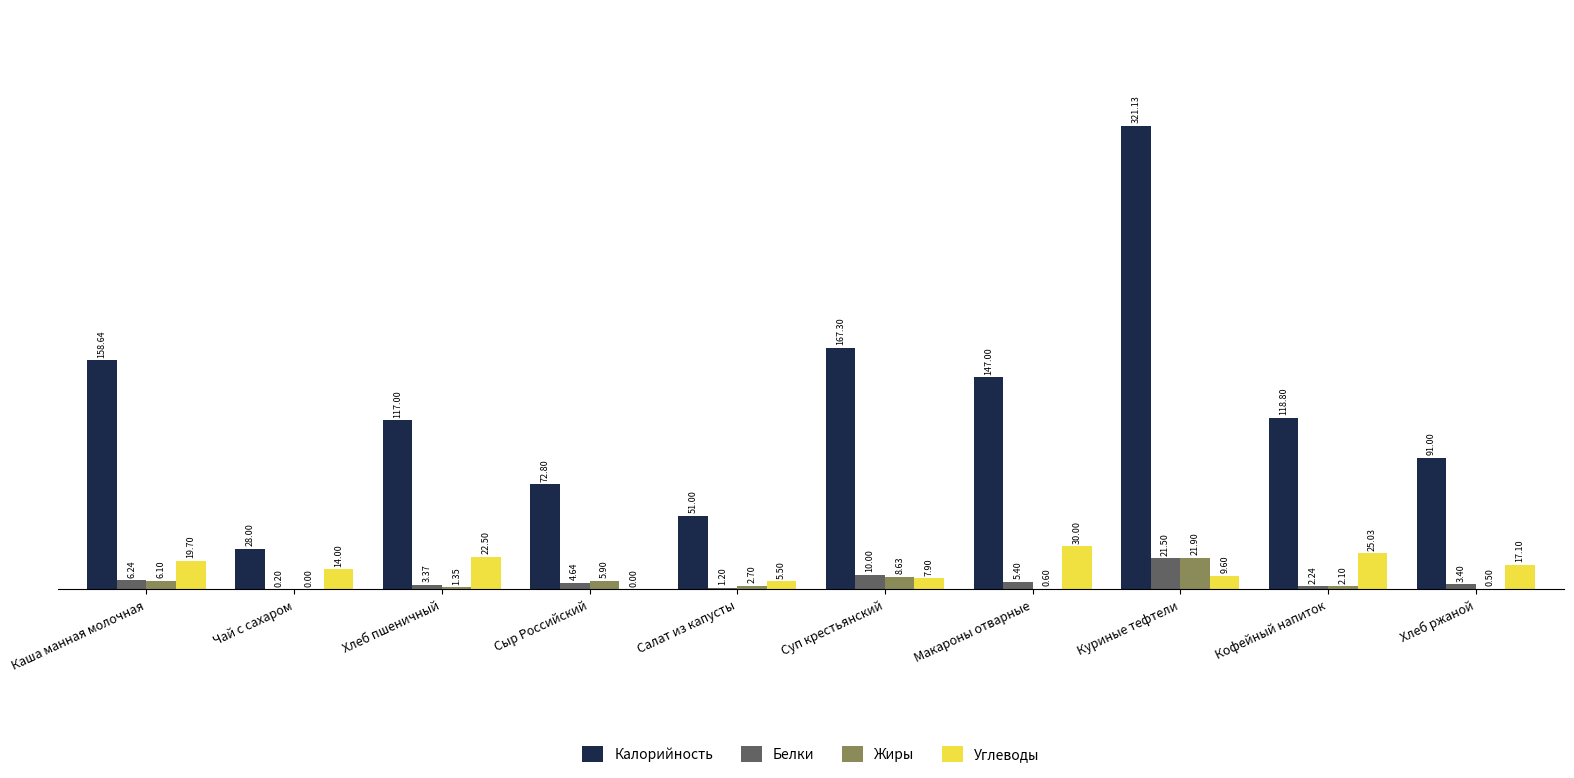

Which label corresponds to the largest value in the chart?

Куриные тефтели